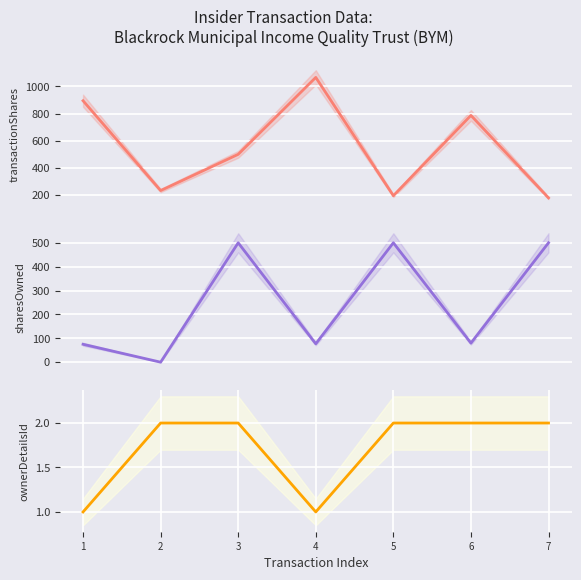

Which series has the largest total across all categories?

transactionShares